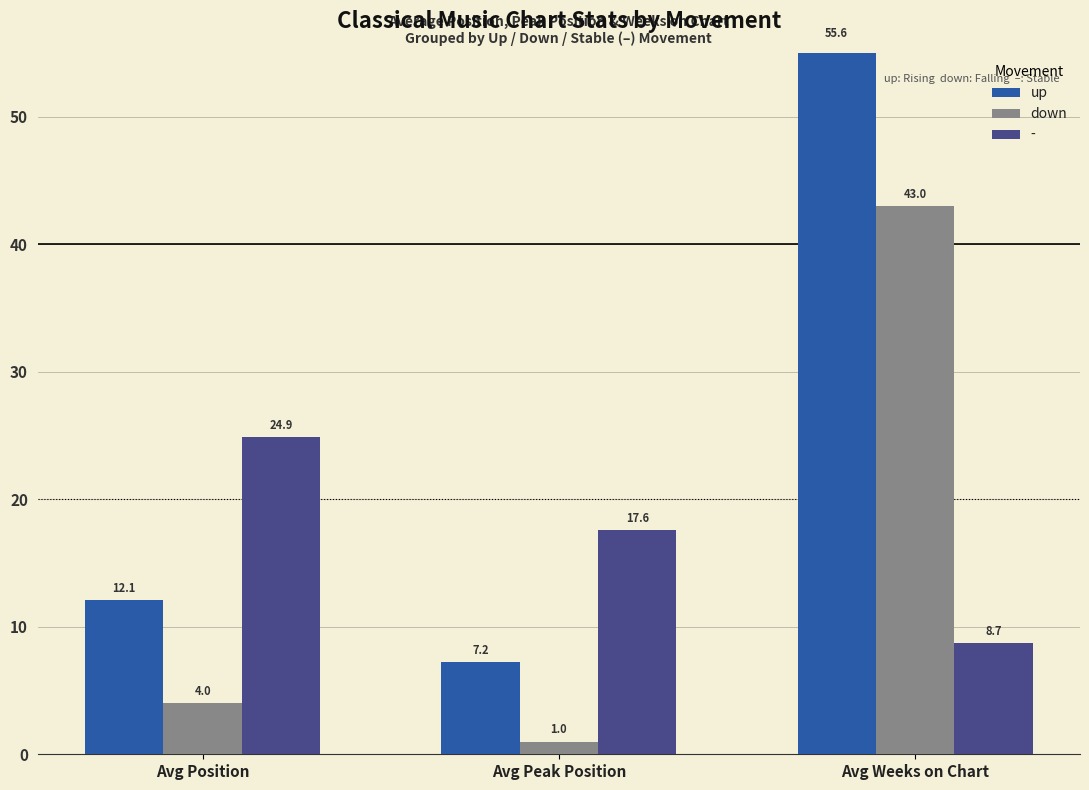

What is the label of the 1st bar from the right?

Avg Weeks on Chart